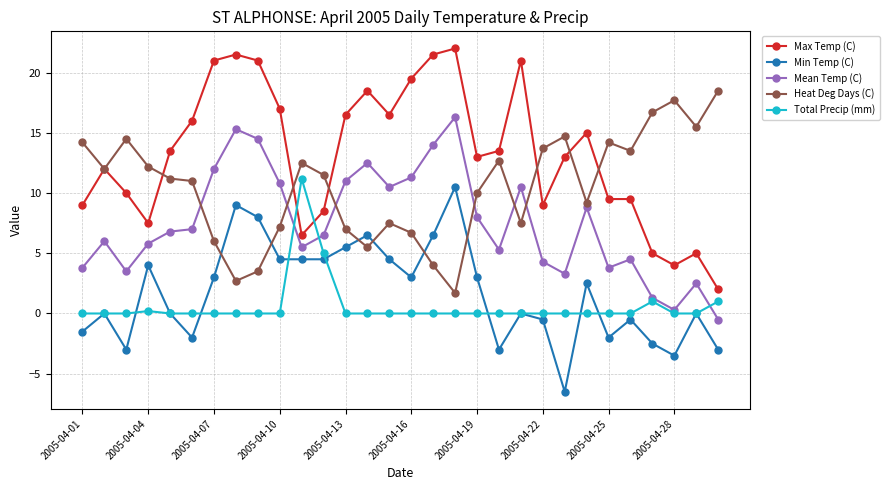

Does the chart have visible grid lines?

Yes